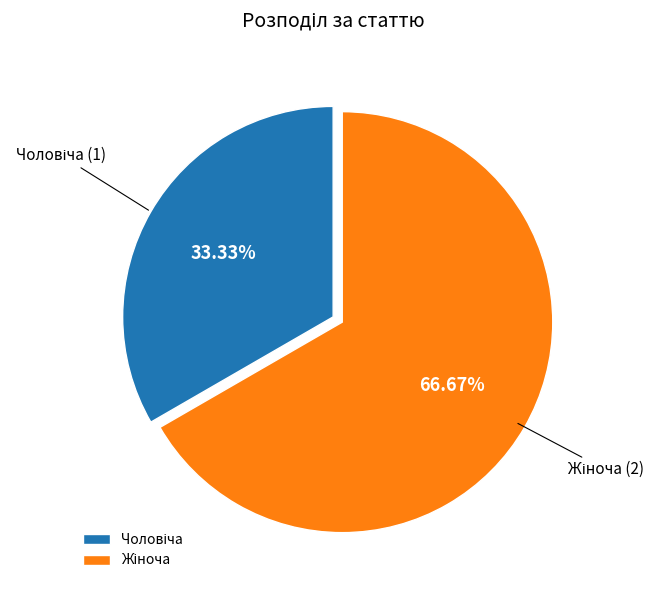

Is there a majority slice in this chart?

Yes